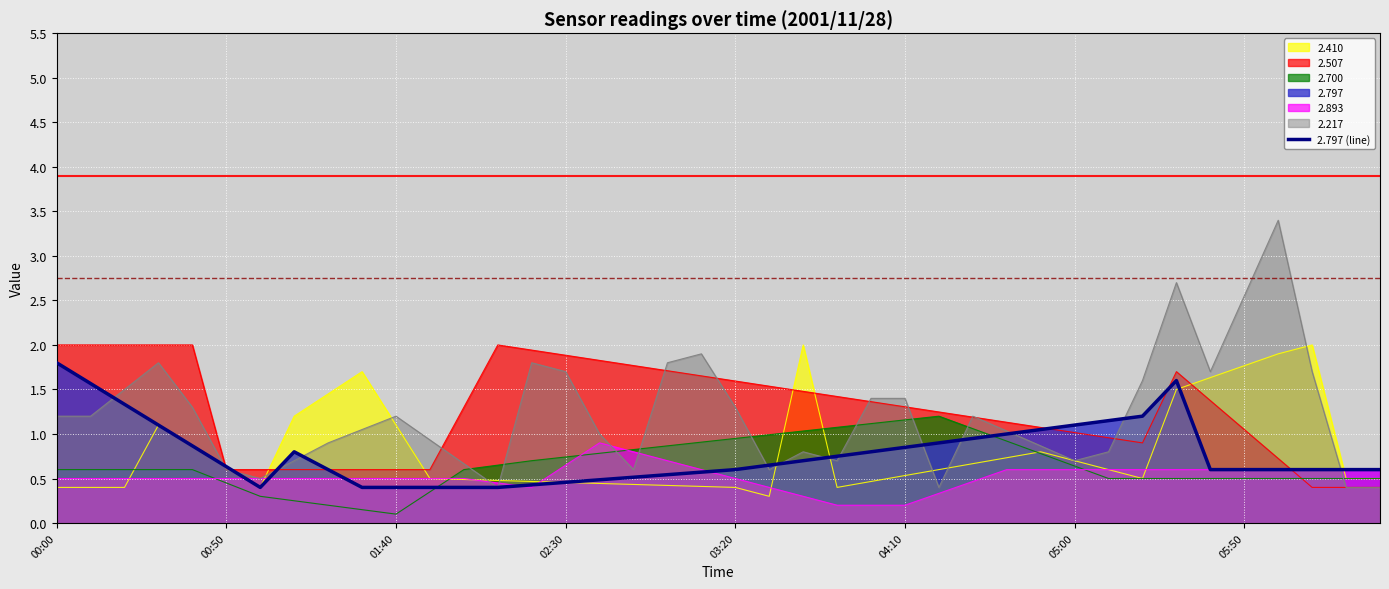

What is the average value?

0.8